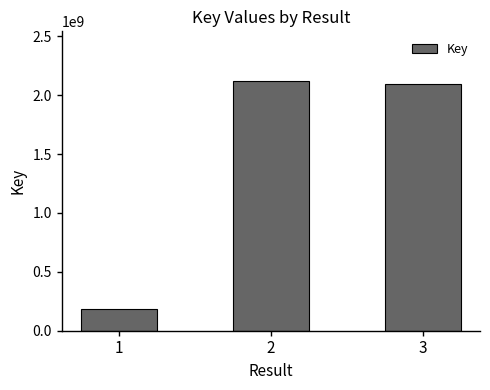

Does the chart contain any negative values?

No